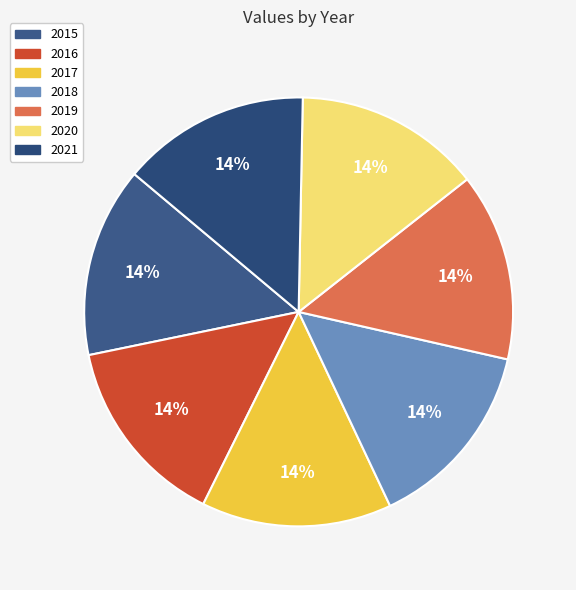

Do 2018 and 2019 together represent more than half of the pie?

No